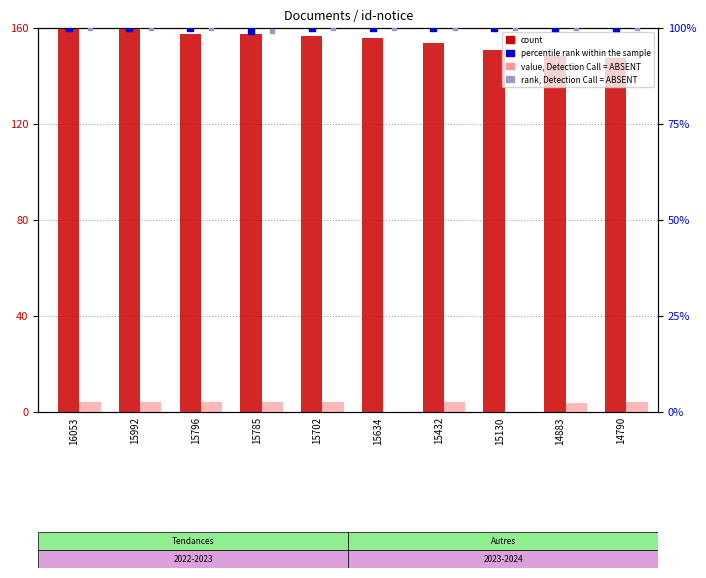

At how many categories does at least one series exceed 72?

10